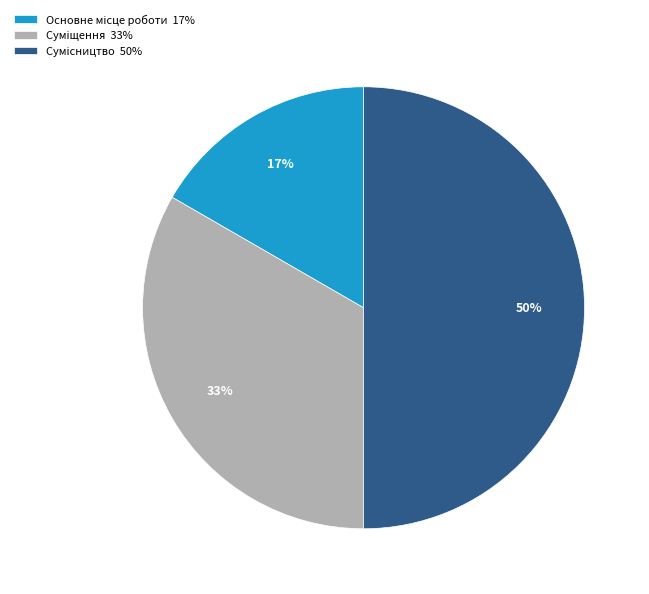

To the nearest percent, what is the average slice percentage?

33%